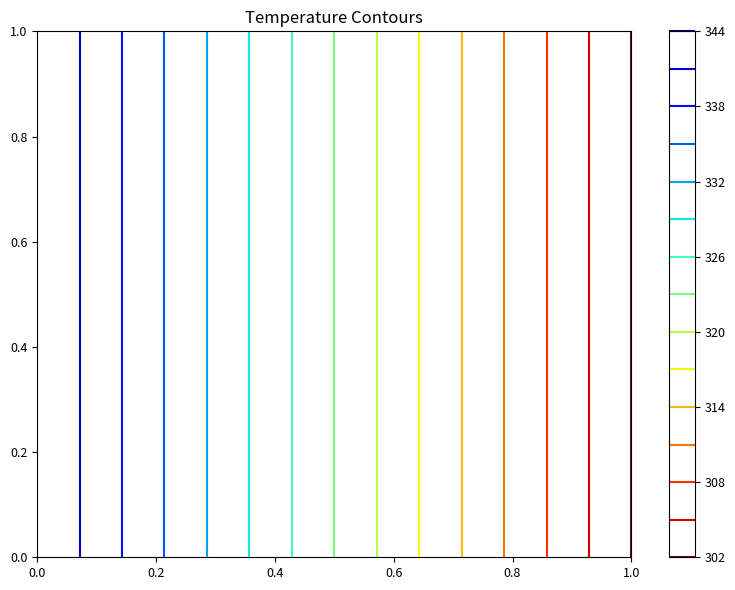

The 21b68d45207f4397ef4e4abc2a68dbe5b648610 series shows 0 at io_index. True or false?

False